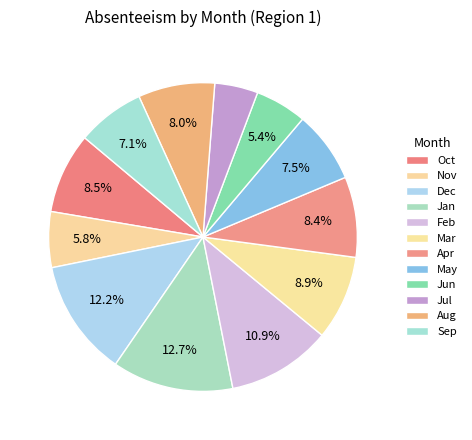

Count the number of slices in the pie.

12